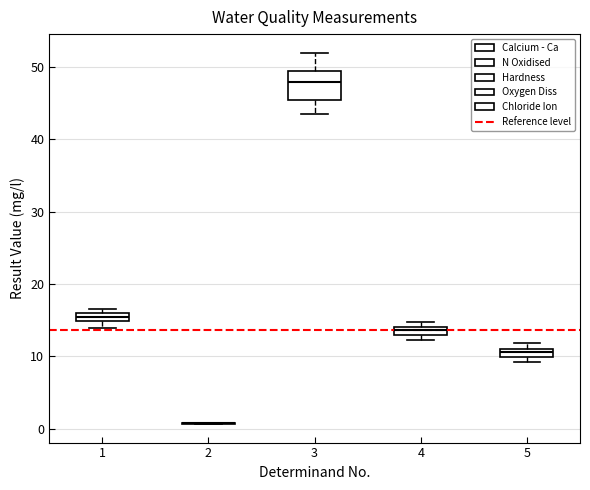

Where is the lower edge of the box at x = 4 on the y-axis? The values are not printed on the chart, so give them approximately, as read against the axis.

13